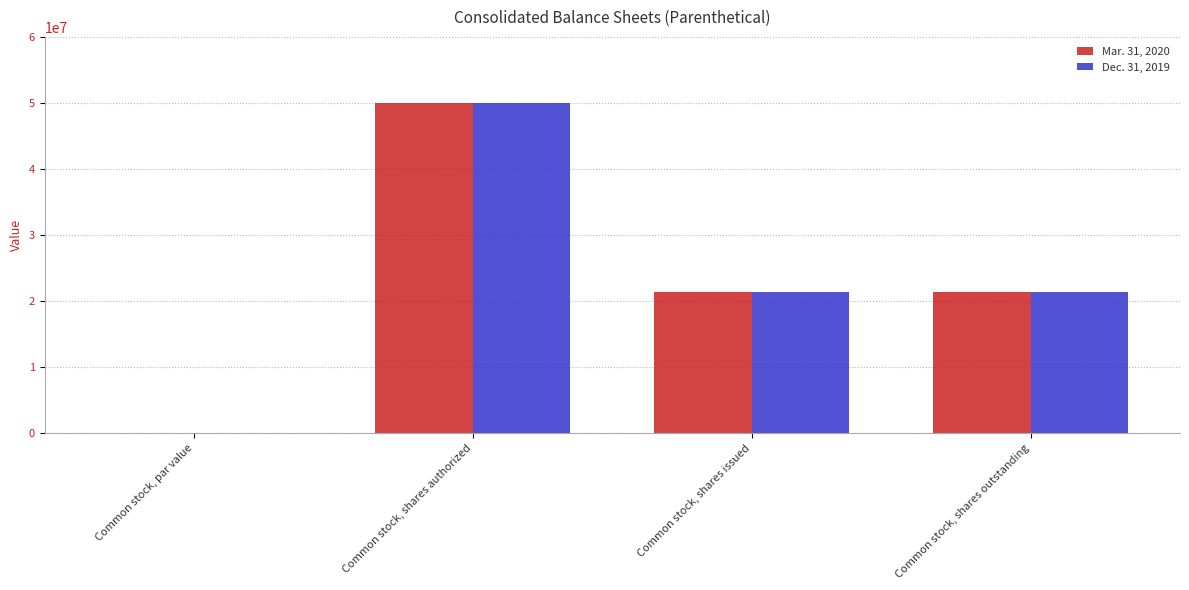

The value of Mar. 31, 2020 at Common stock, shares authorized is 34988827.2. True or false?

False